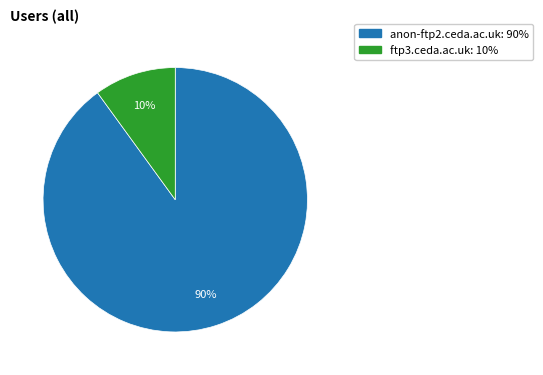

Approximately how many times larger is the value at anon-ftp2.ceda.ac.uk compared to ftp3.ceda.ac.uk?

9.0